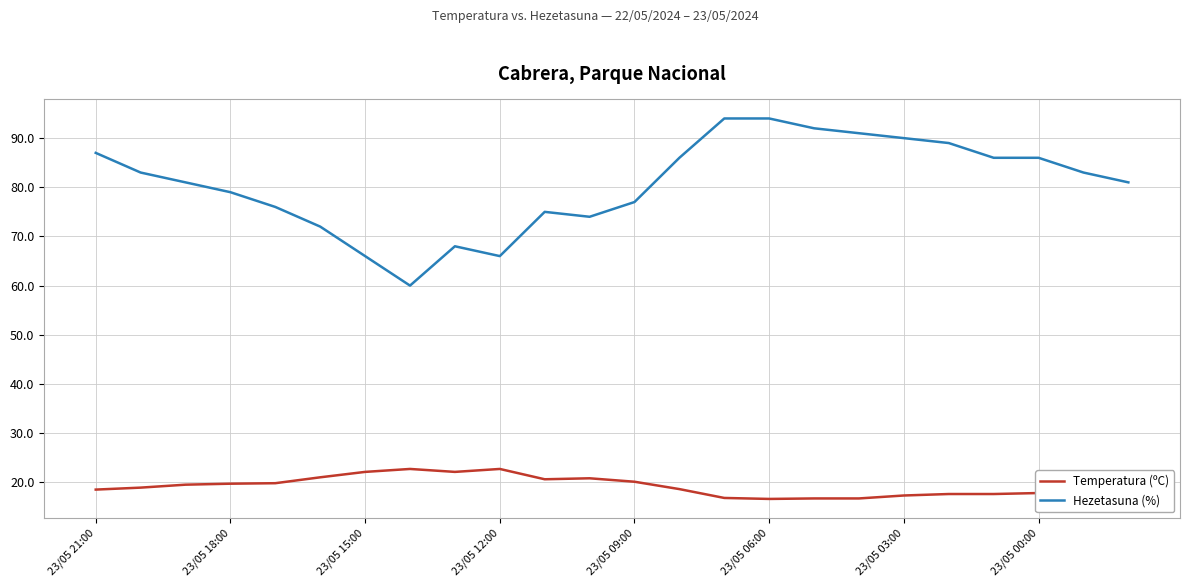

What is the difference between the second highest and minimum values in the Temperatura (ºC) series?

6.1